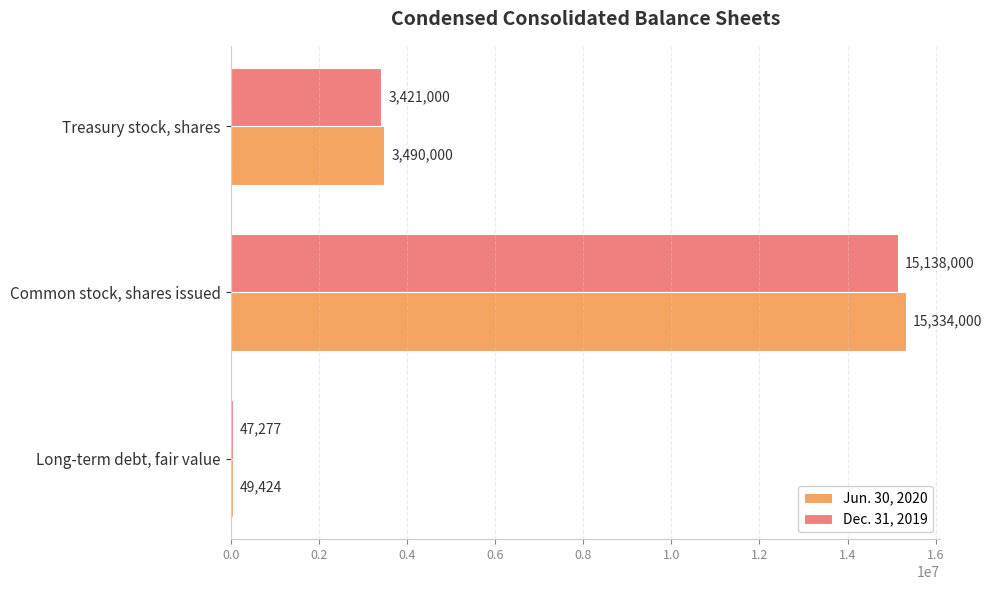

Which series changed the most between Long-term debt, fair value and Treasury stock, shares?

Jun. 30, 2020